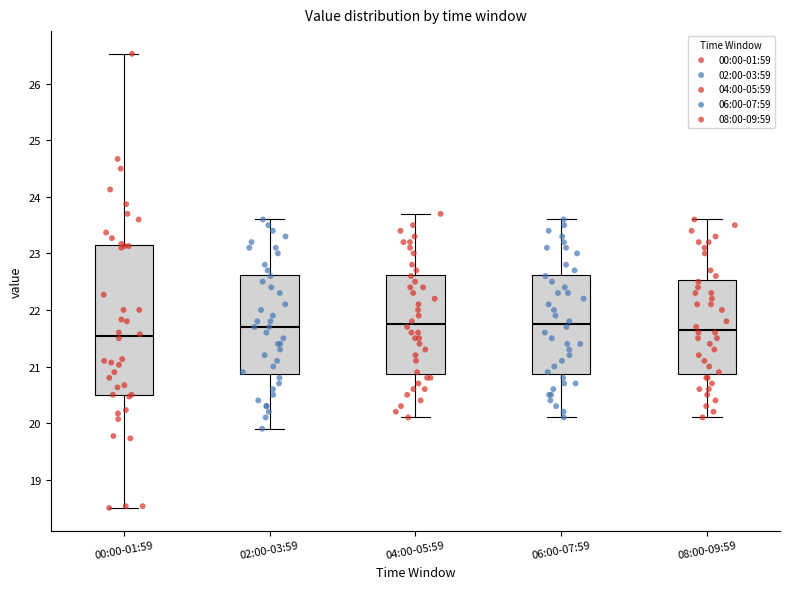

Reading left to right, transcribe this box plot: for each box, give where its median line is, the range the box spans, and where its two whiskers end, as read against the y-axis. The values are not printed on the chart, so give them approximately, as read against the axis.

00:00-01:59: median 21.5, box 20.5 to 23.1, whiskers 18.5 to 26.5
02:00-03:59: median 21.7, box 20.9 to 22.6, whiskers 19.9 to 23.6
04:00-05:59: median 21.8, box 20.9 to 22.6, whiskers 20.1 to 23.7
06:00-07:59: median 21.8, box 20.9 to 22.6, whiskers 20.1 to 23.6
08:00-09:59: median 21.7, box 20.9 to 22.5, whiskers 20.1 to 23.6